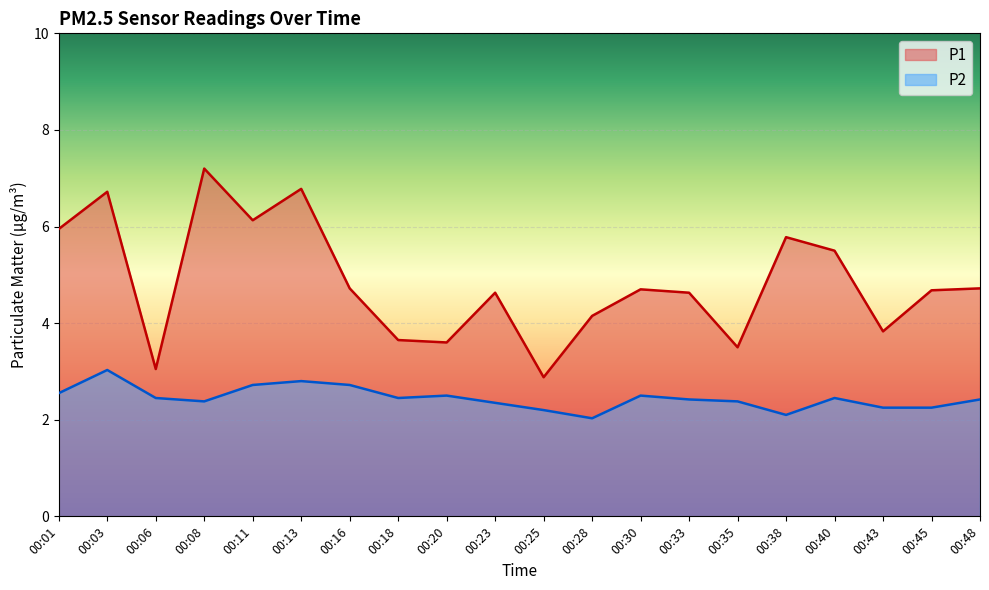

True or false: P2 has more than 1 interior local peaks.

True